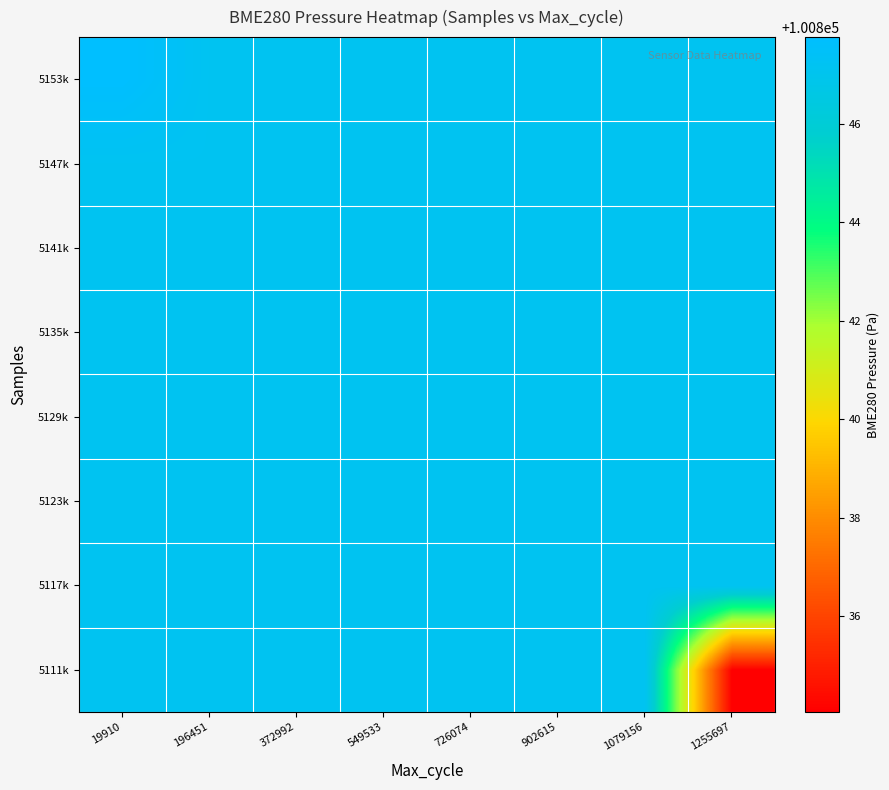

How many distinct data groups are displayed?

8